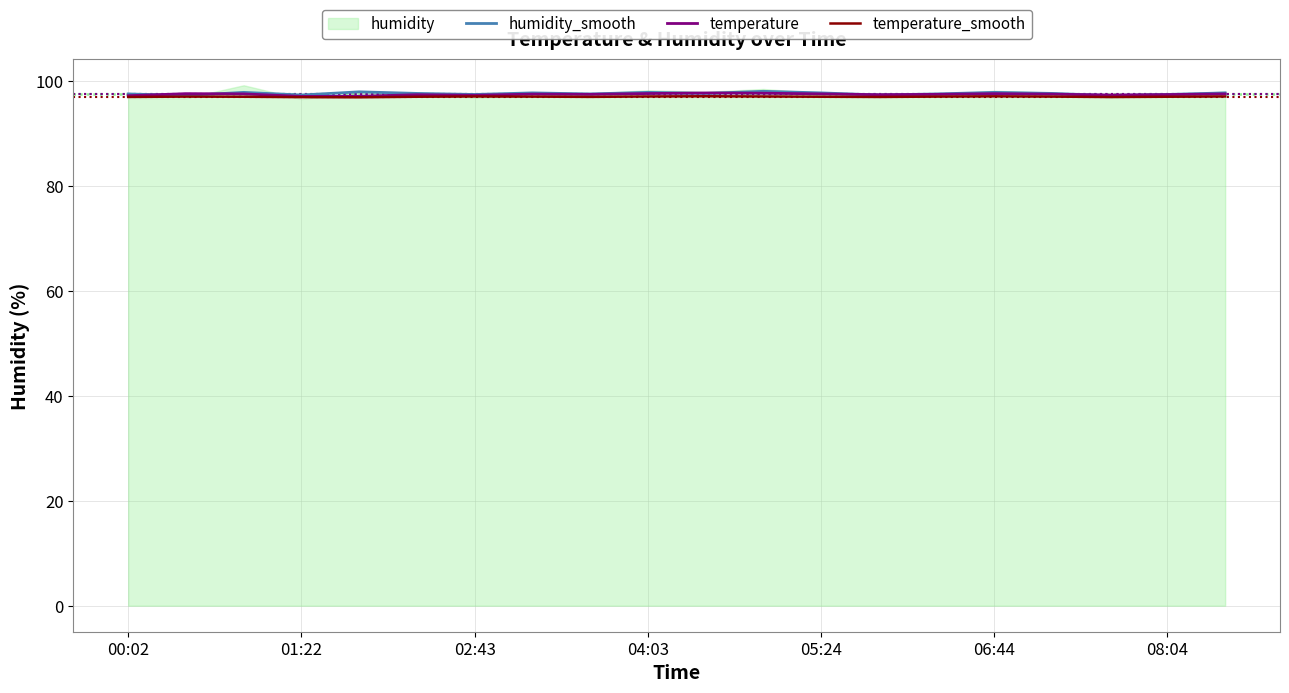

Is it true that temperature equals 22.0 at 05:24?

False